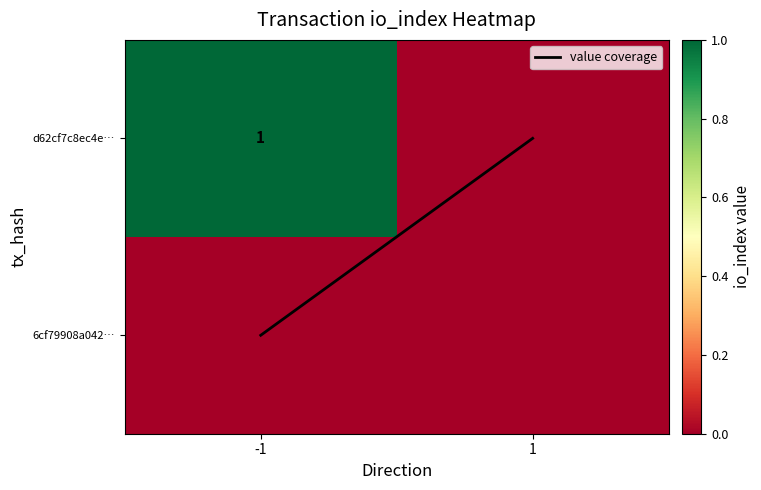

List the series in order of their peak value, highest first.

value coverage, d62cf7c8ec4e…, 6cf79908a042…